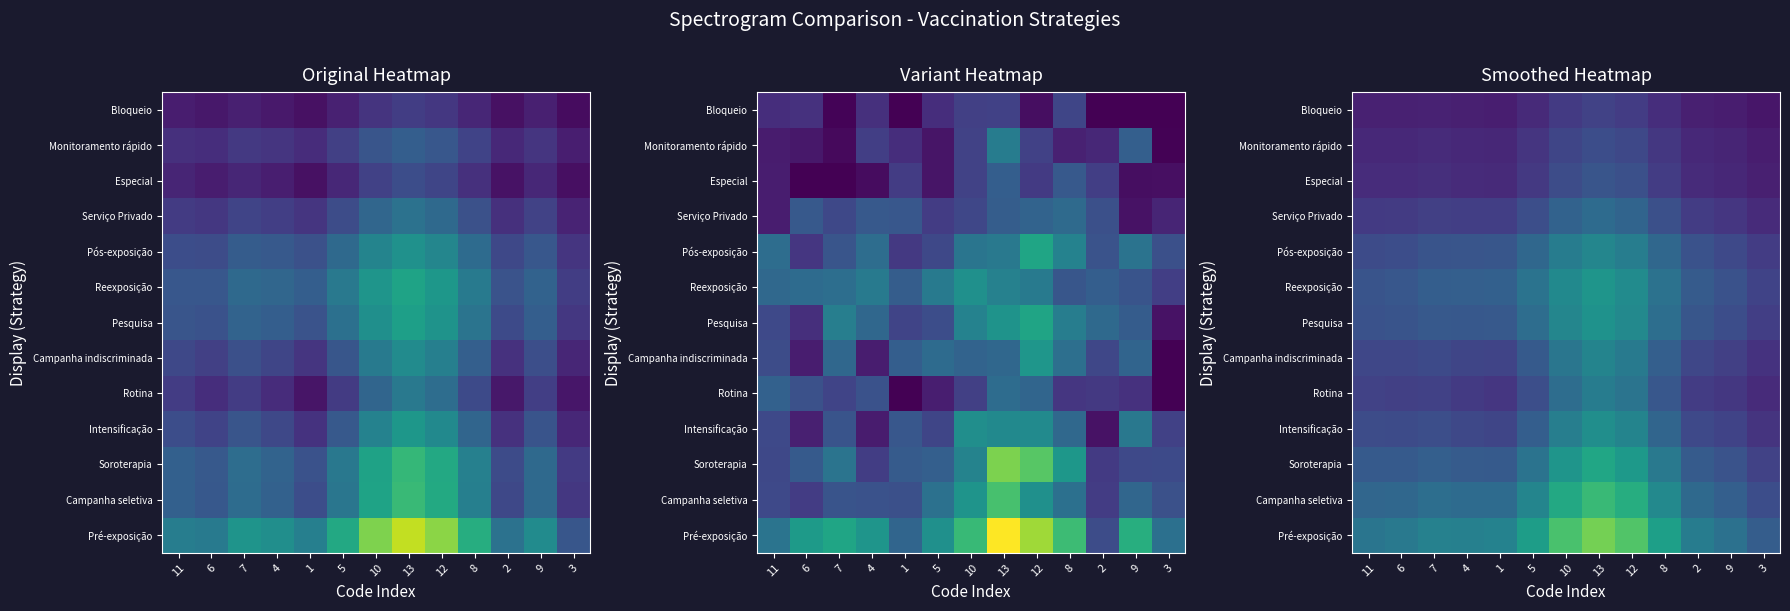

How many categories are shown in the chart?

13